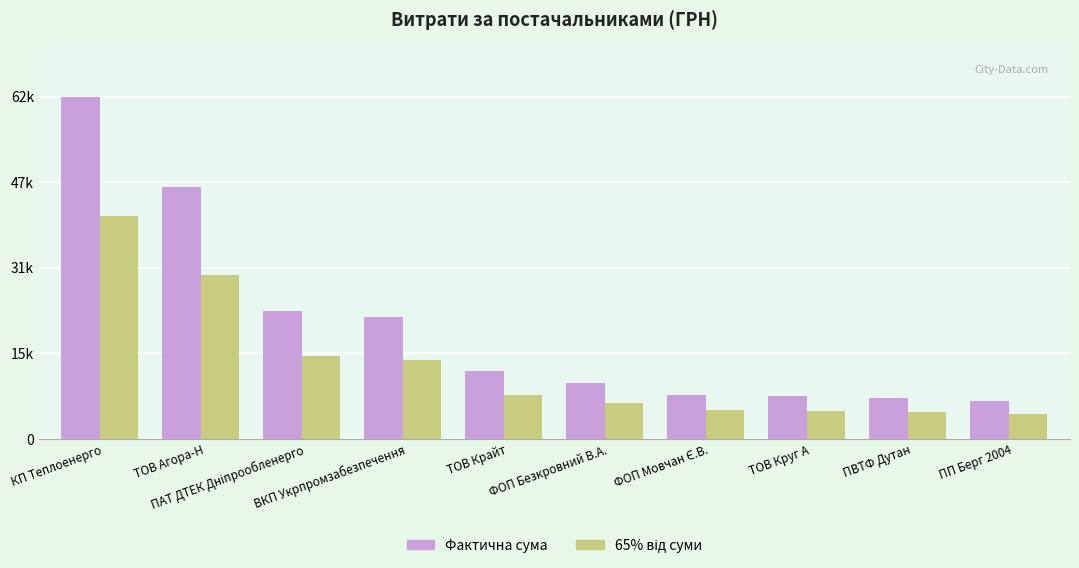

What is the value of the 65% від суми bar at the 7th from the left?

5260.0